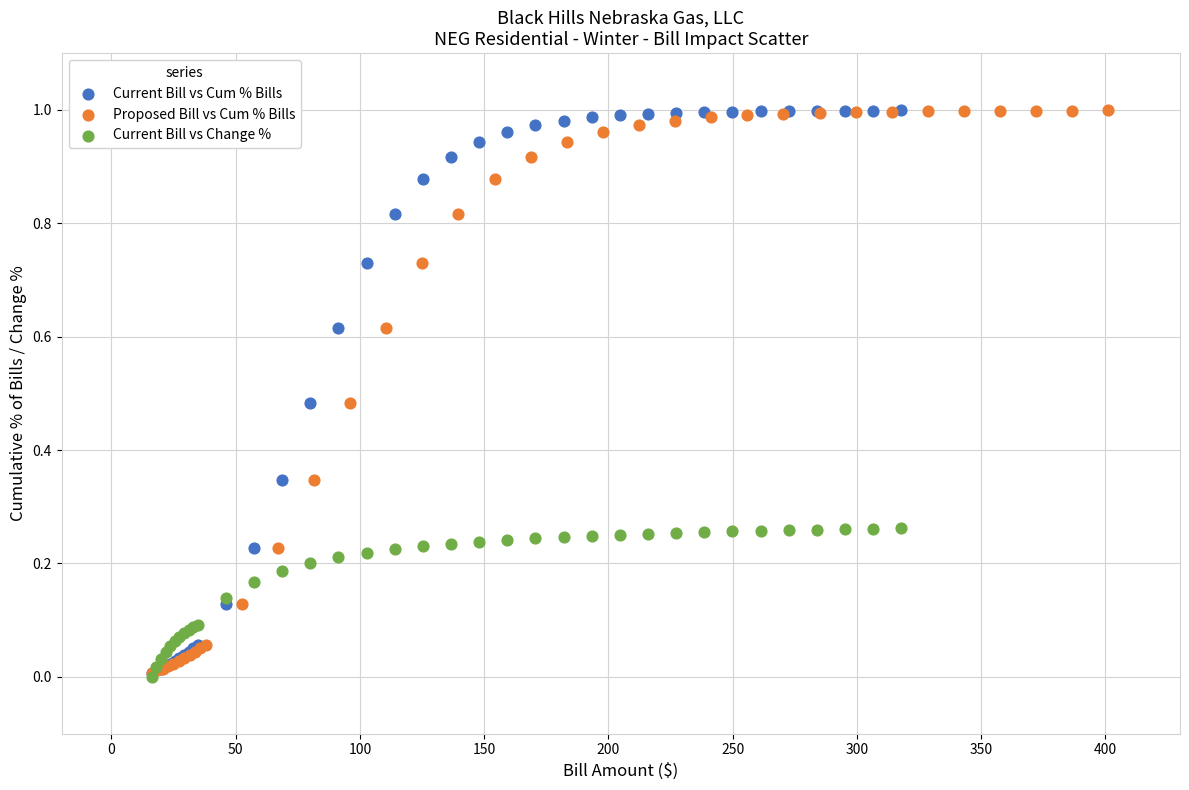

What are all the series names shown in the legend?

Current Bill vs Cum % Bills, Proposed Bill vs Cum % Bills, Current Bill vs Change %